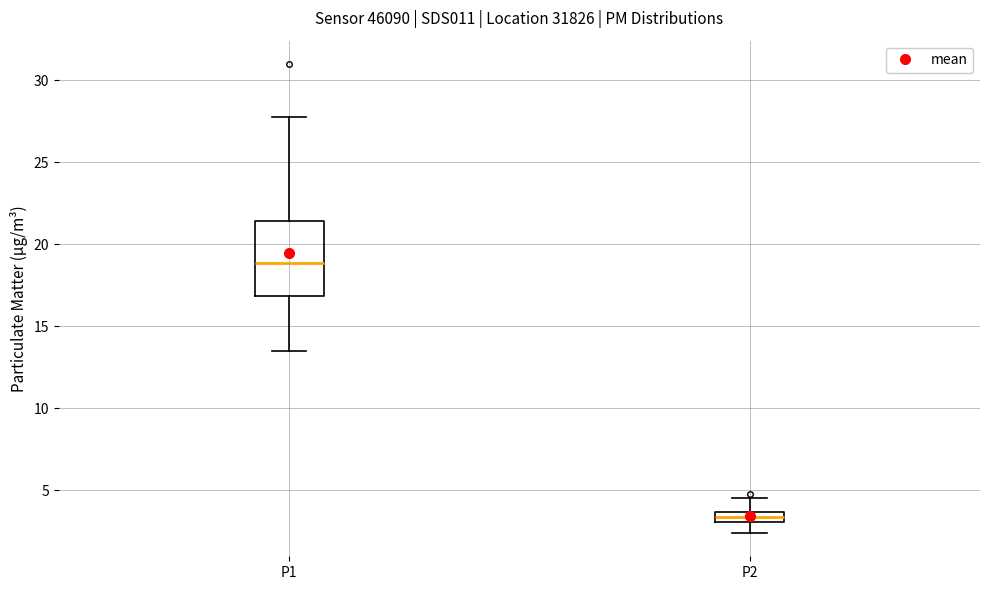

Where is the lower edge of the box for P2 on the y-axis? The values are not printed on the chart, so give them approximately, as read against the axis.

3.0